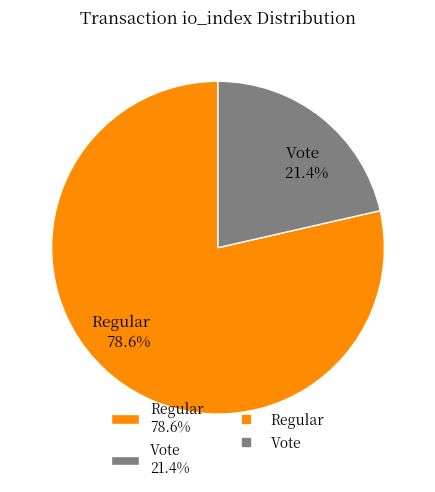

How much of the chart is everything except Vote 21.4%?

78.6%